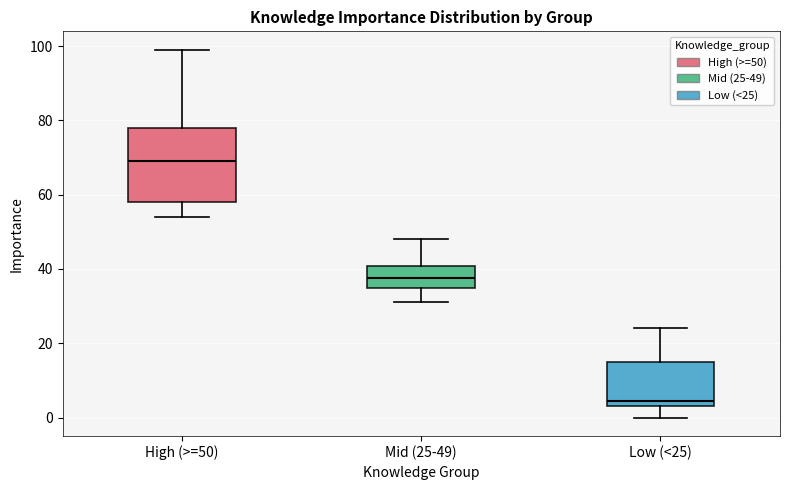

Where does the median line of the box for High (>=50) sit on the y-axis? The values are not printed on the chart, so give them approximately, as read against the axis.

70